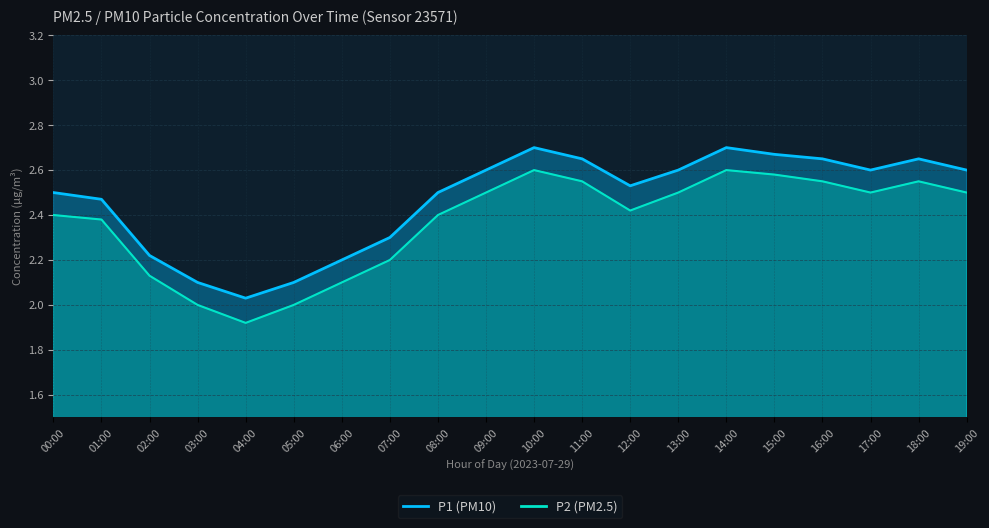

What is the difference between the maximum and minimum values in the P1 series?

0.7